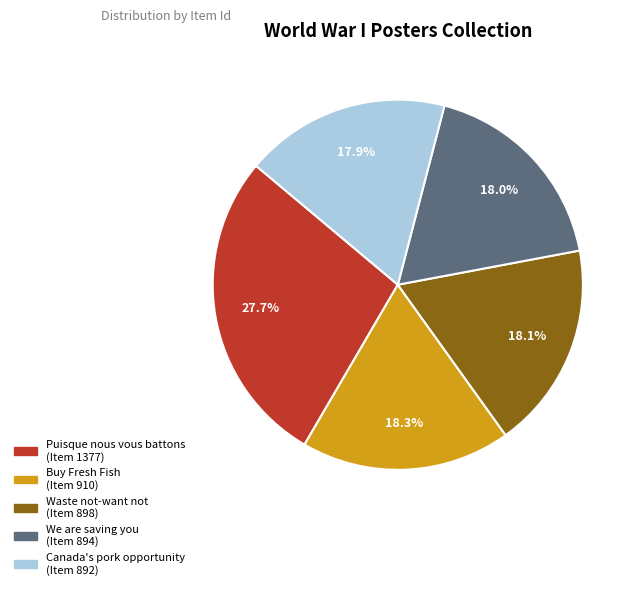

Does any single category account for the majority?

No